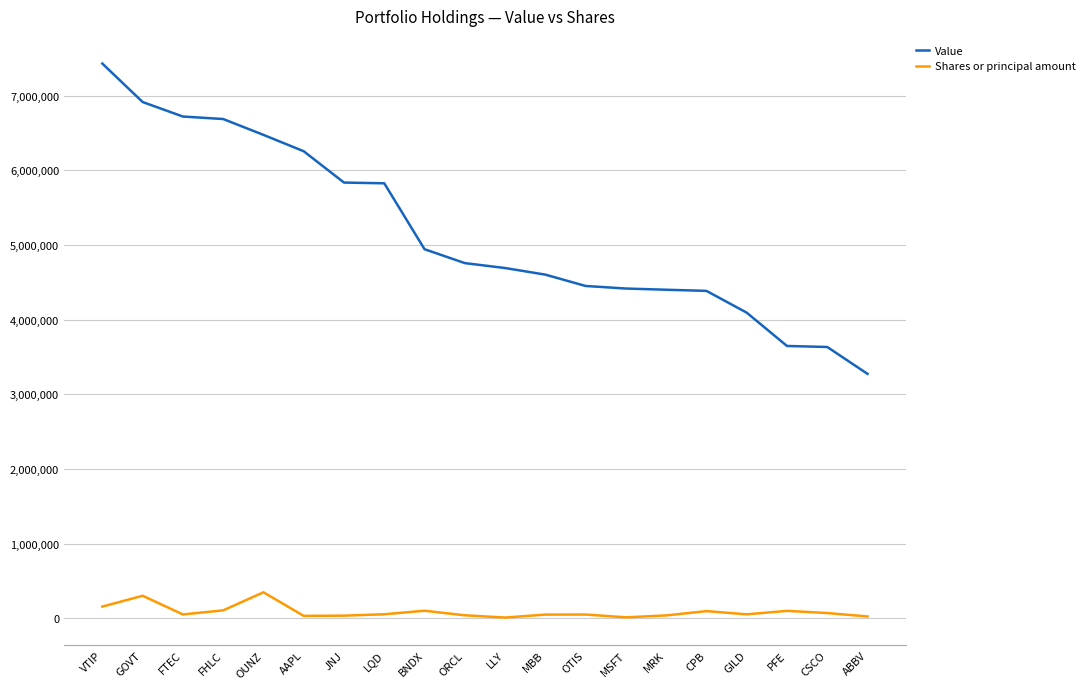

What is the highest value of the Value series?

7427926